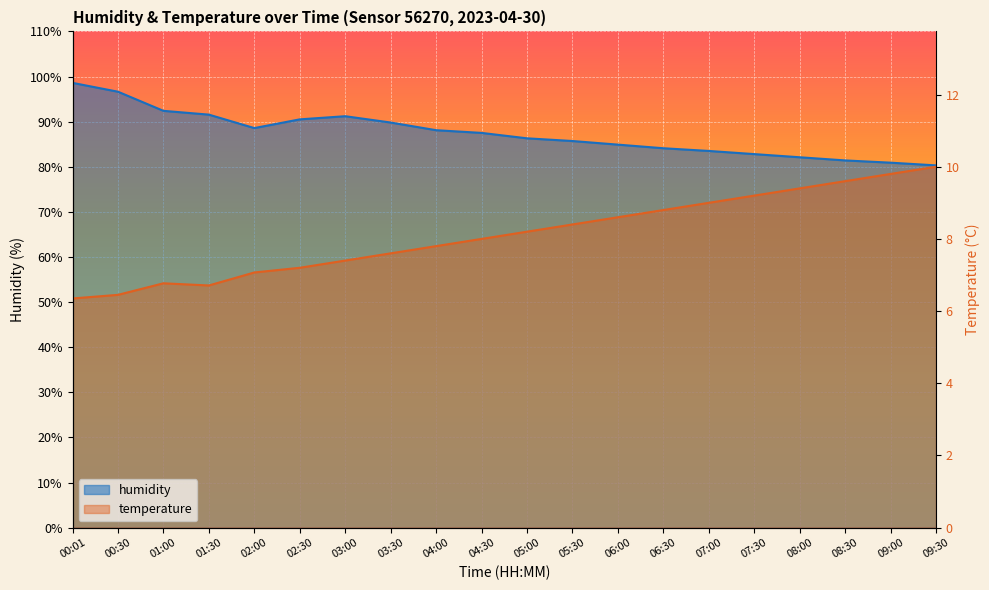

What is the value of the humidity point at the 6th from the left?

90.5